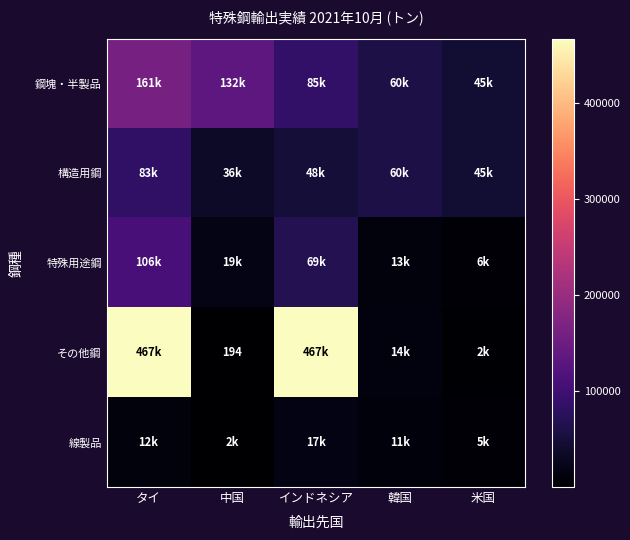

Which category has the lowest value across all series?

中国